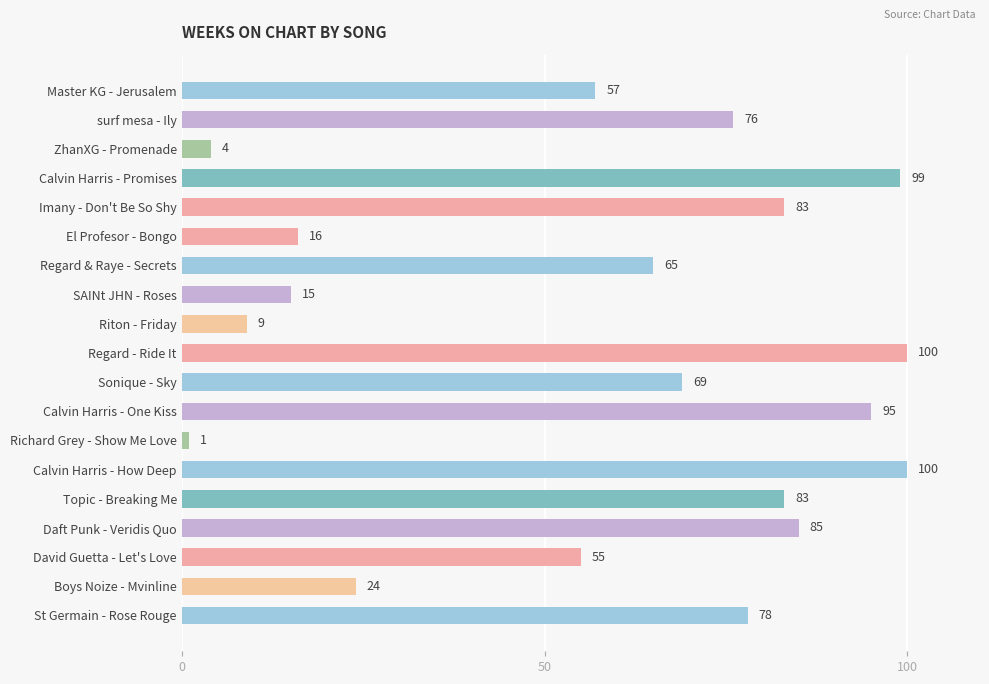

What position from the top is David Guetta - Let's Love?

17